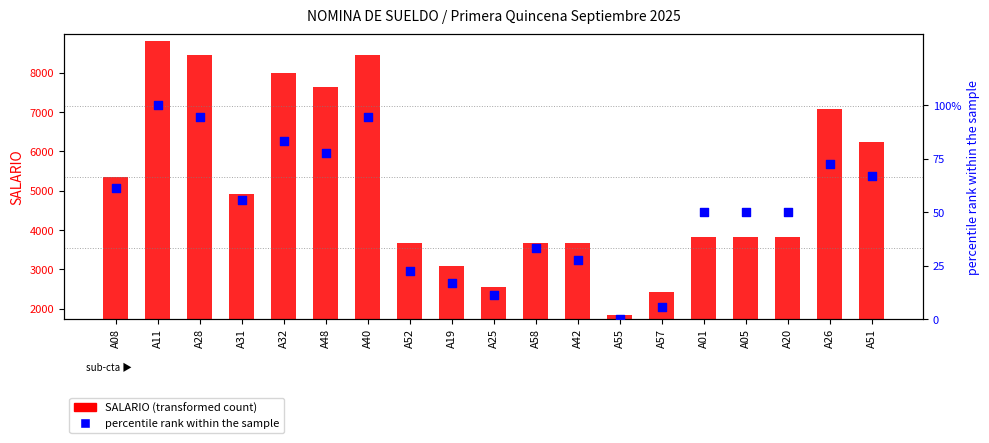

Which series reaches the maximum Y coordinate?

SALARIO